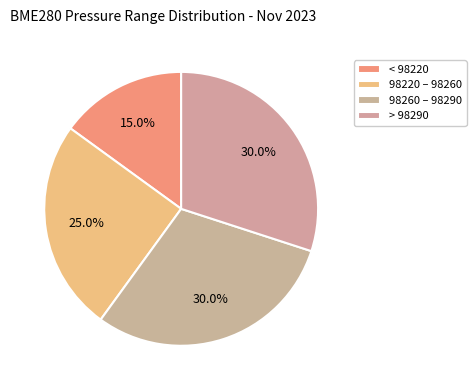

Count the number of slices in the pie.

4